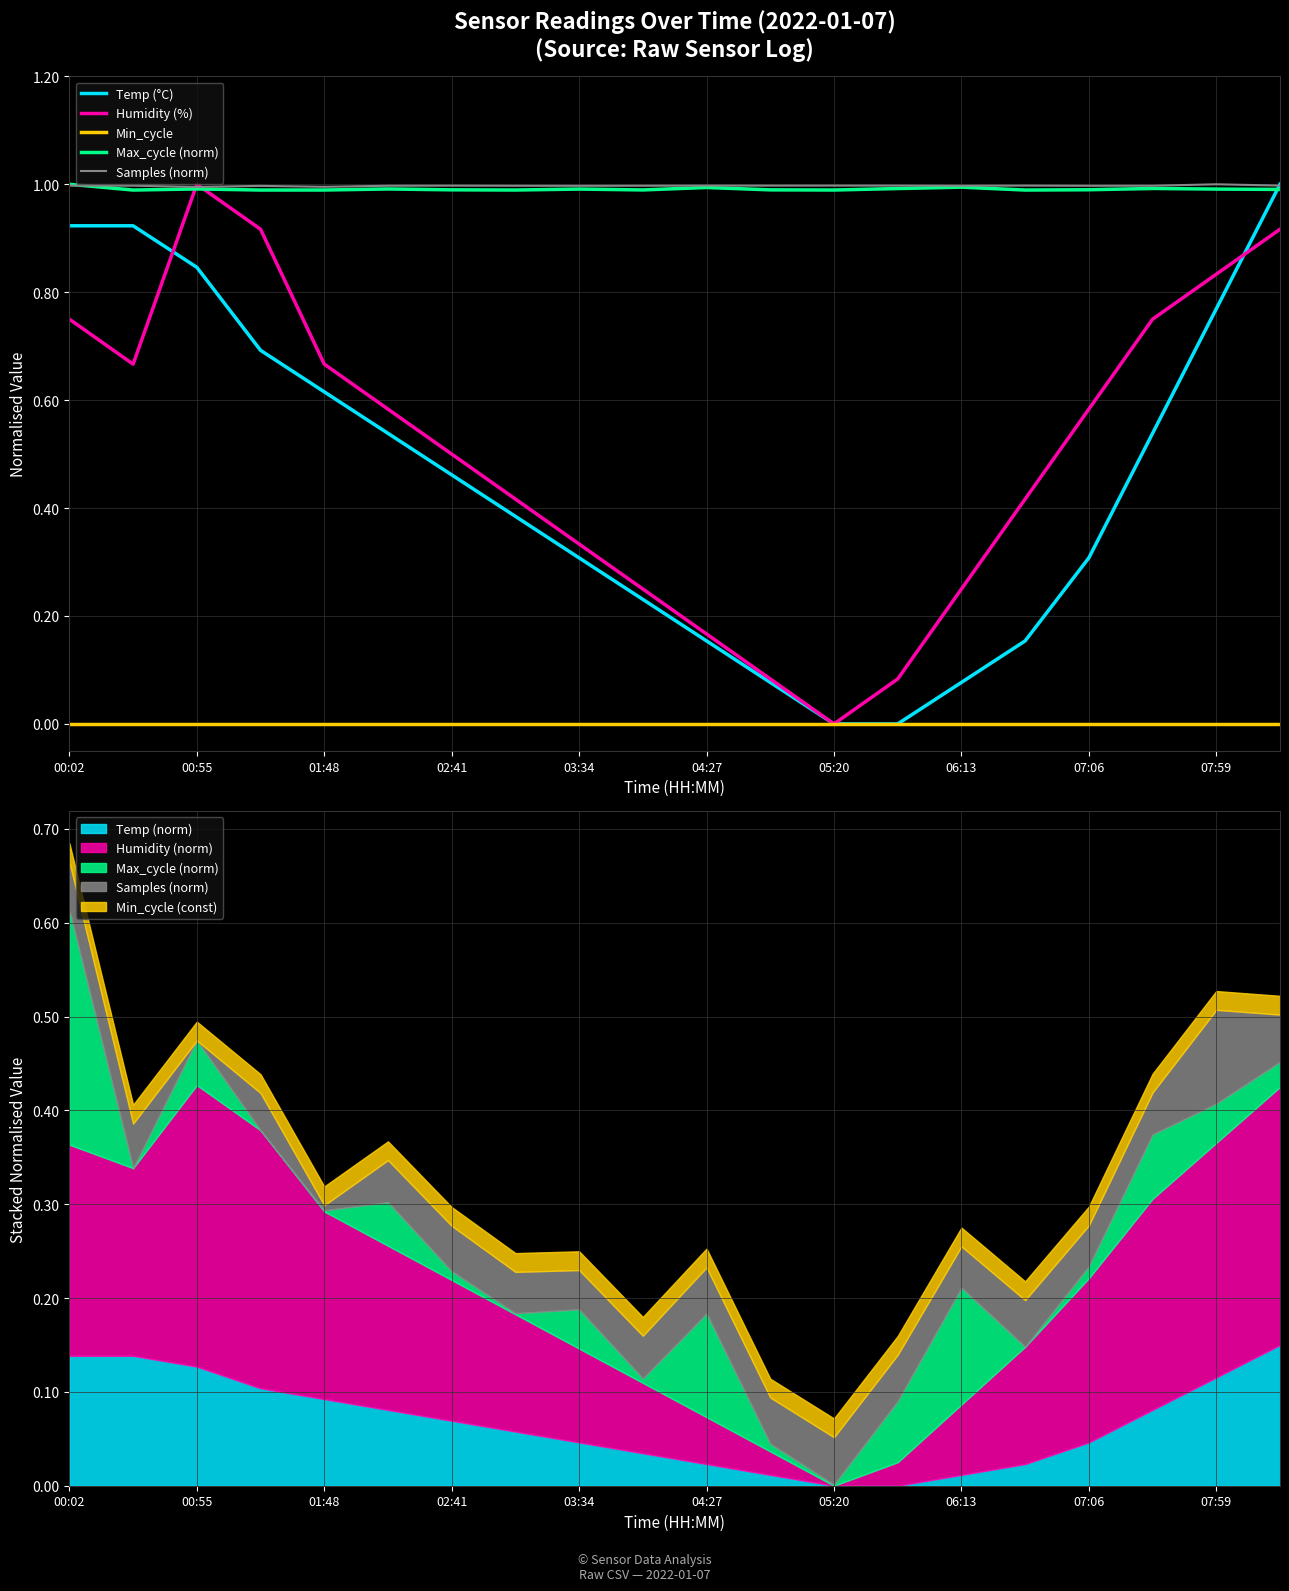

What are all the series names shown in the legend?

Temp (°C), Humidity (%), Min_cycle, Max_cycle (norm), Samples (norm)